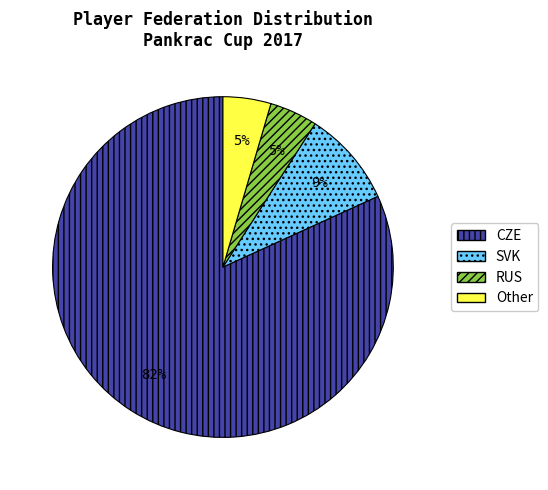

To the nearest percent, what portion does Other represent?

5%